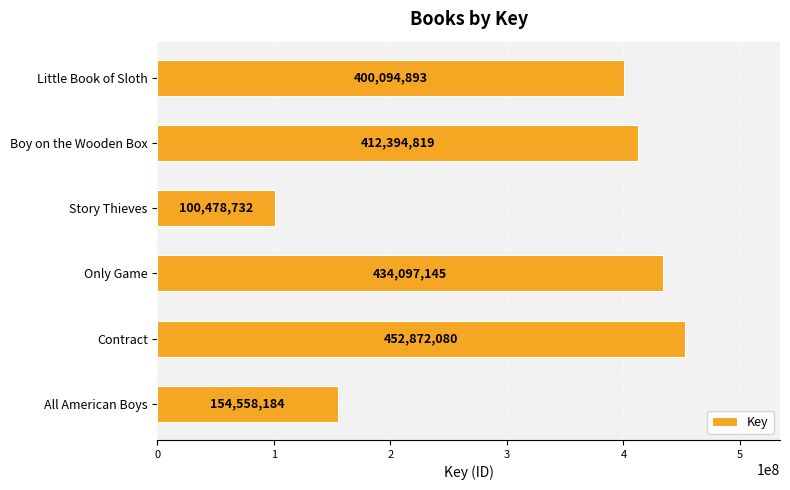

What is the sum of the values at Only Game and Boy on the Wooden Box?

846491964